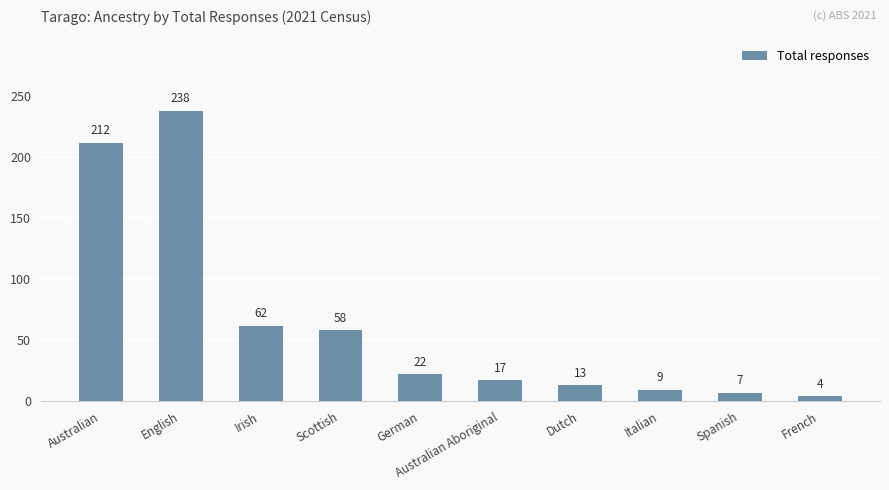

Which label corresponds to the largest value in the chart?

English